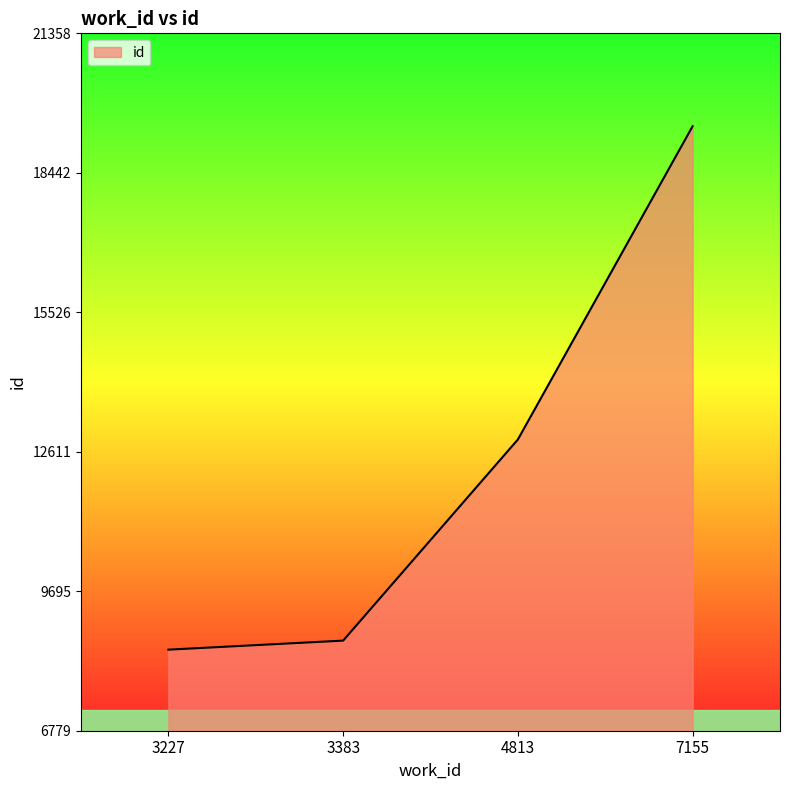

What is the change in value from 3227 to 7155?

+10943